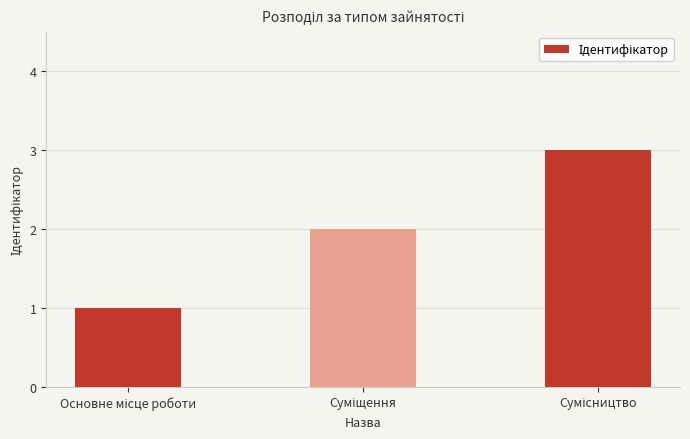

What is the sum of all values?

6